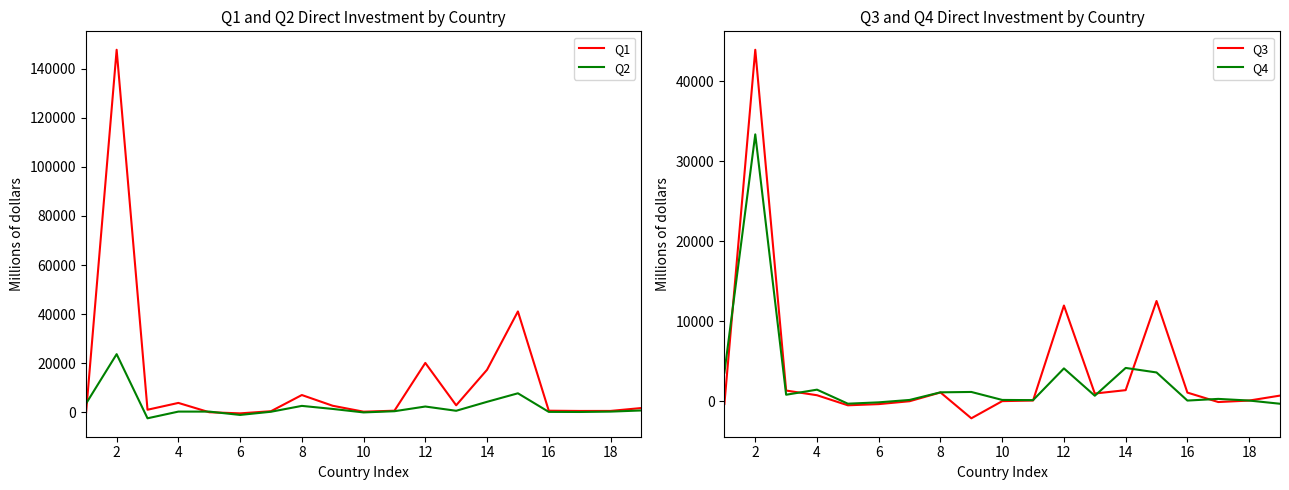

Which series has the largest total across all categories?

Q1